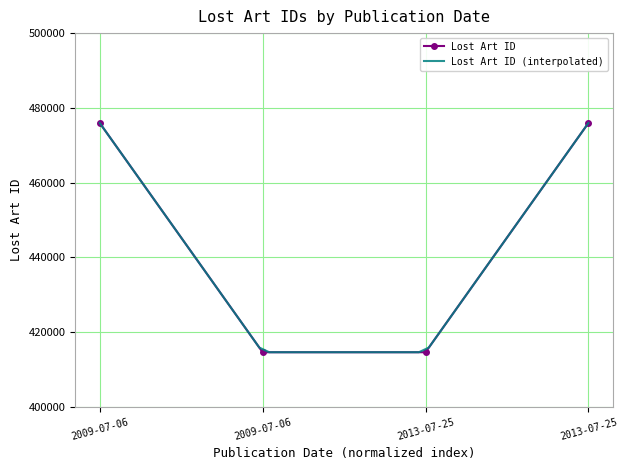

What is the label of the 2nd point from the right?

2013-07-25